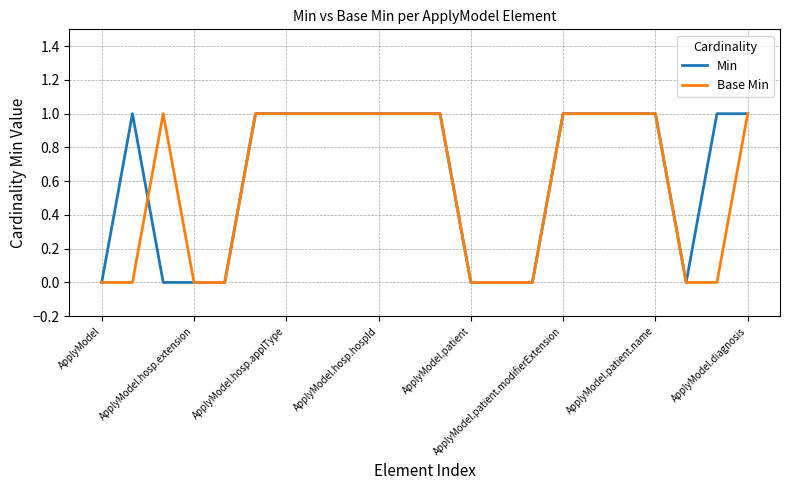

True or false: Base Min has a value of 1 at ApplyModel.patient.name.

True